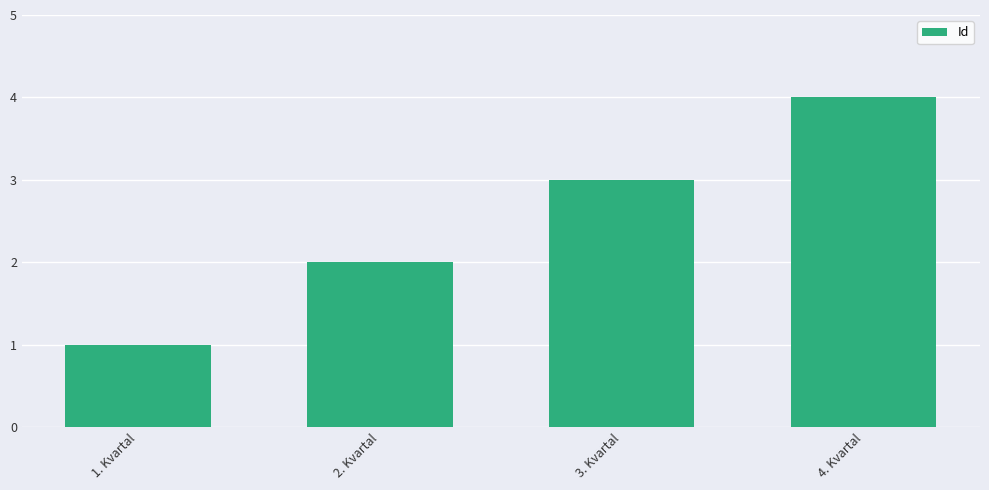

What is the minimum value shown in the chart?

1